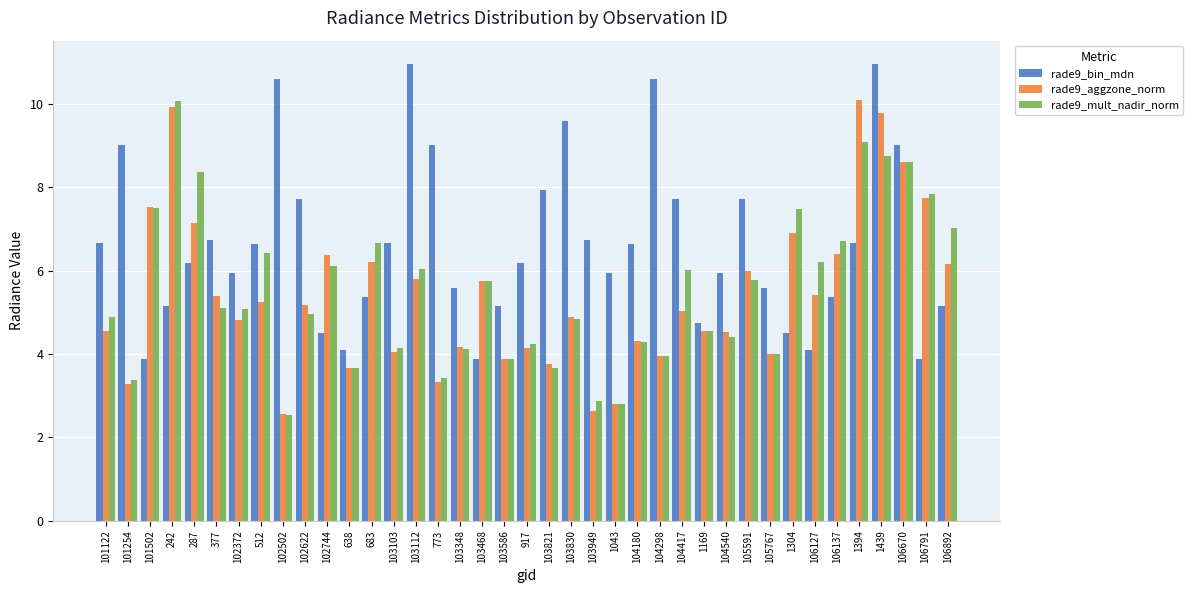

Is it true that rade9_aggzone_norm equals 9.2 at 102744?

False